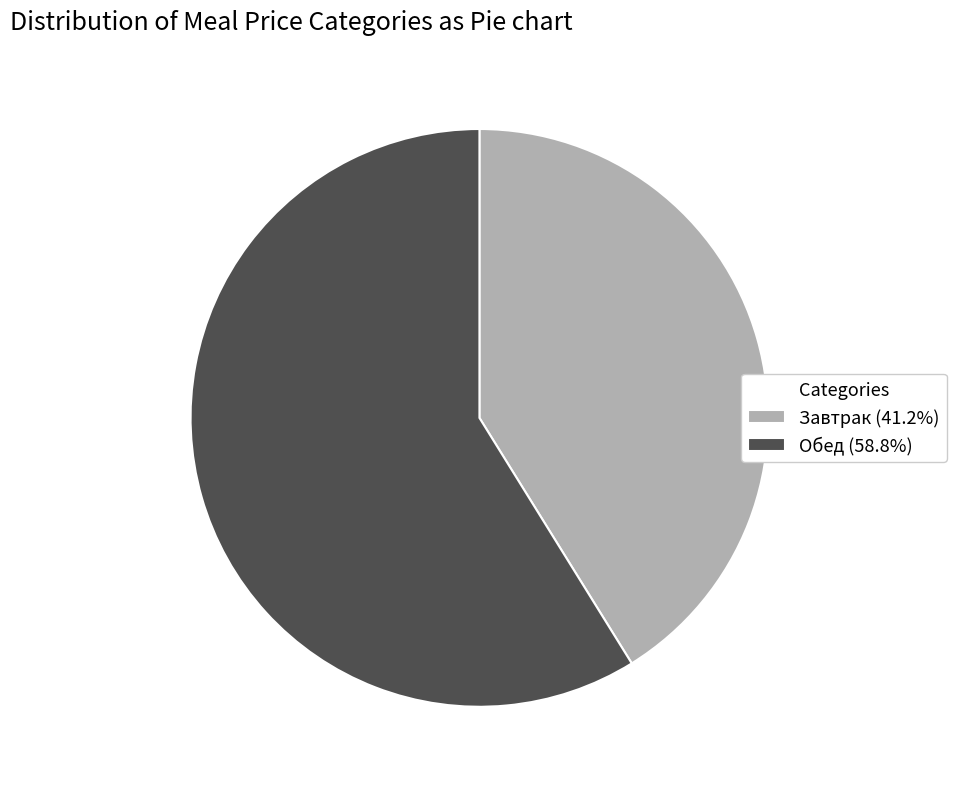

Approximately how many times larger is the value at Завтрак (41.2%) compared to Обед (58.8%)?

0.7